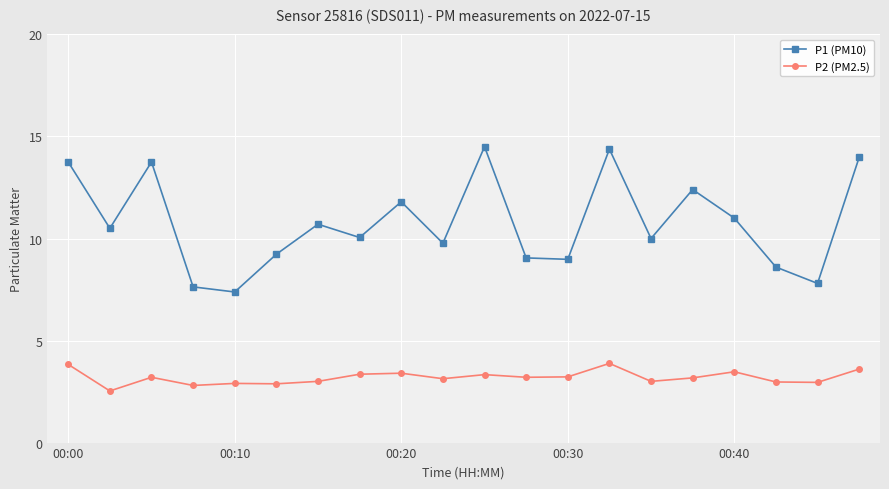

What is the sum of all P2 (PM2.5) values?

63.8